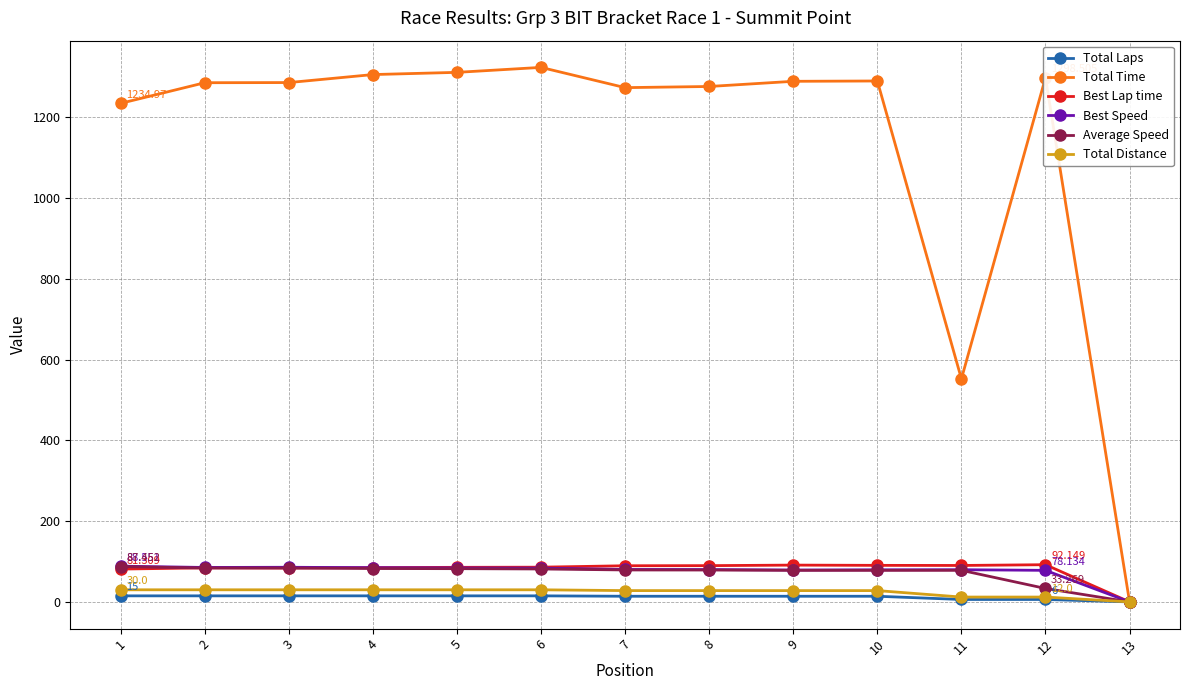

What is the approximate value of Total Laps at 8?

14.0